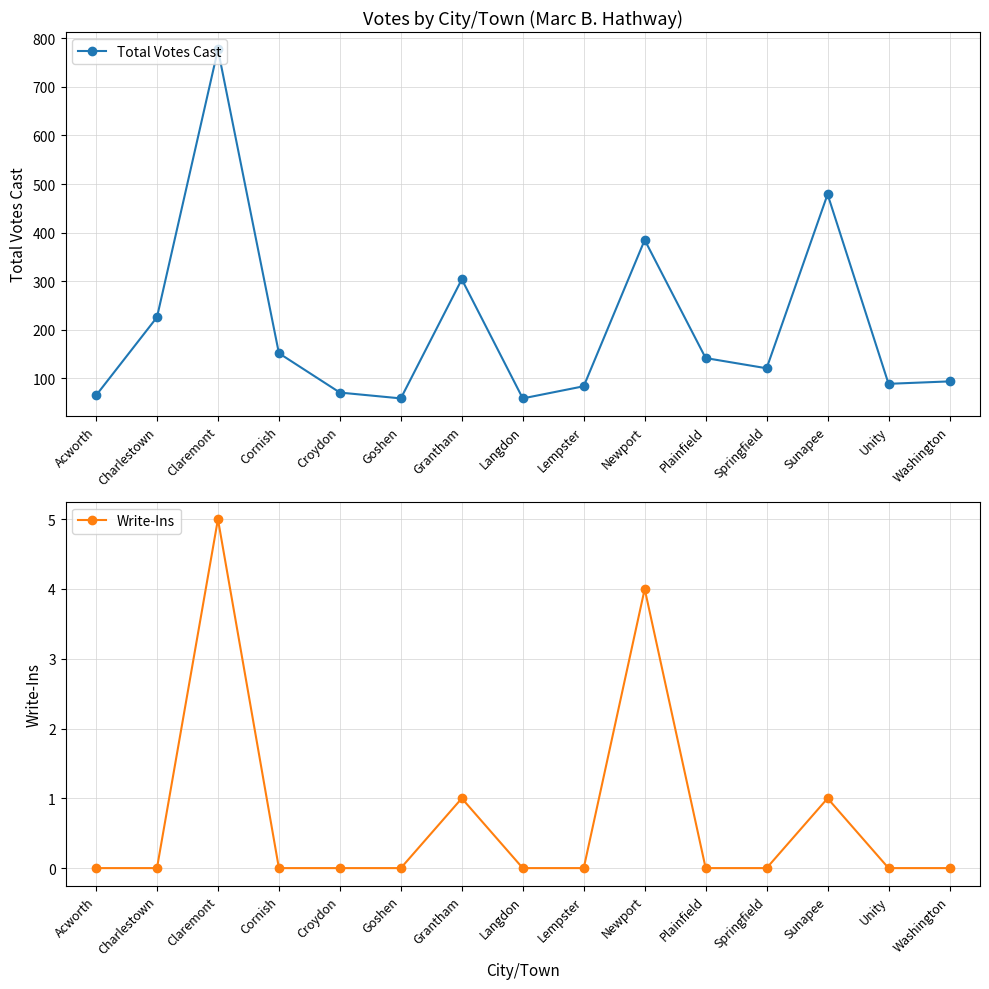

What is the sum of the Total Votes Cast values at Plainfield and Washington?

236